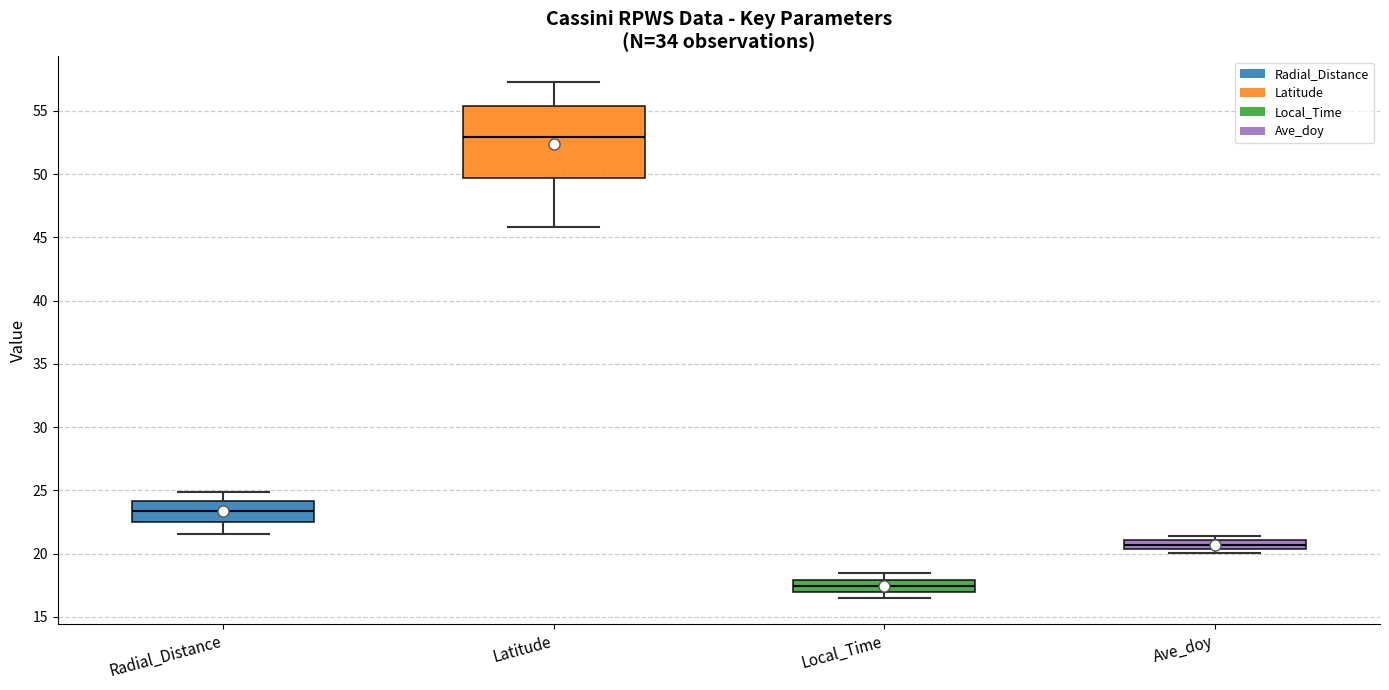

Which box has the lowest median line?

Local_Time